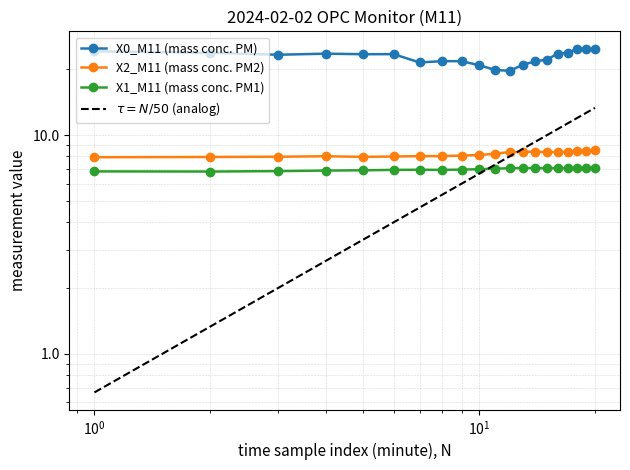

At 23:10, list the series in order from largest to smallest.

X0_M11, X2_M11, X1_M11